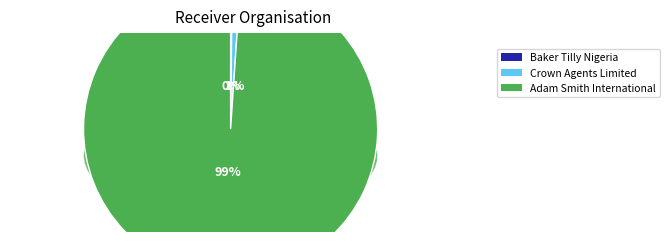

Which category has the smallest portion of the pie?

Baker Tilly Nigeria